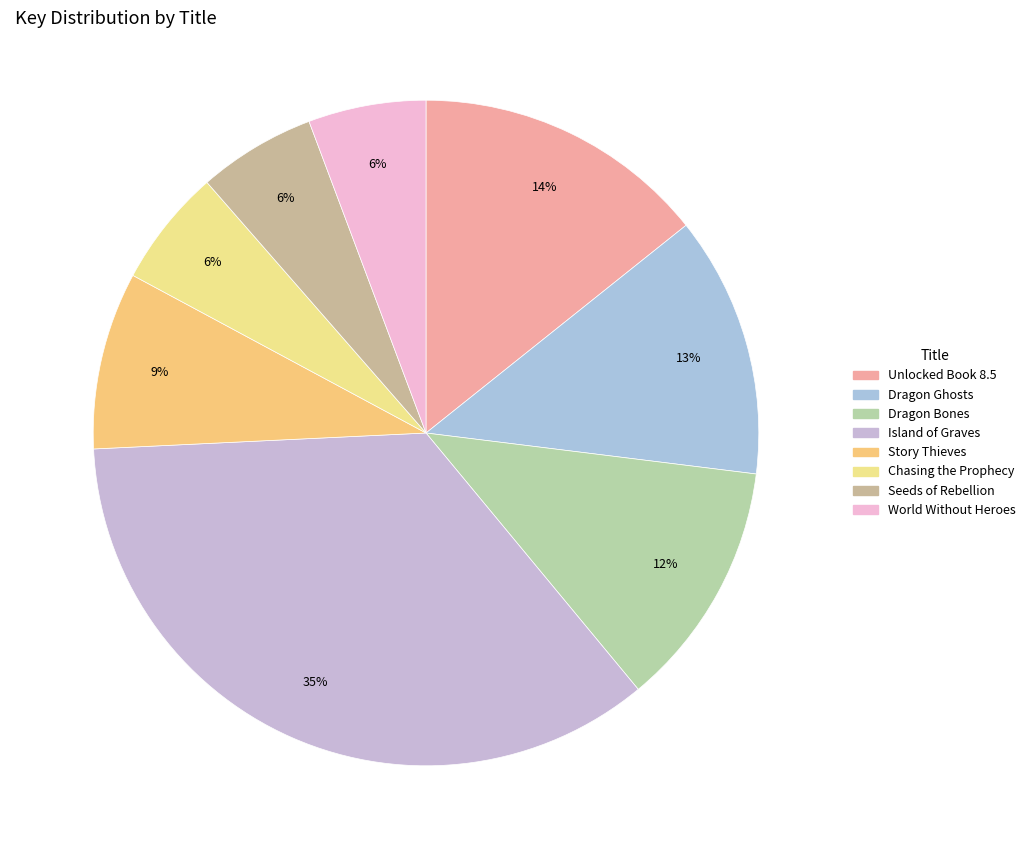

To the nearest percent, what is the difference between the largest and smallest slice percentages?

30%